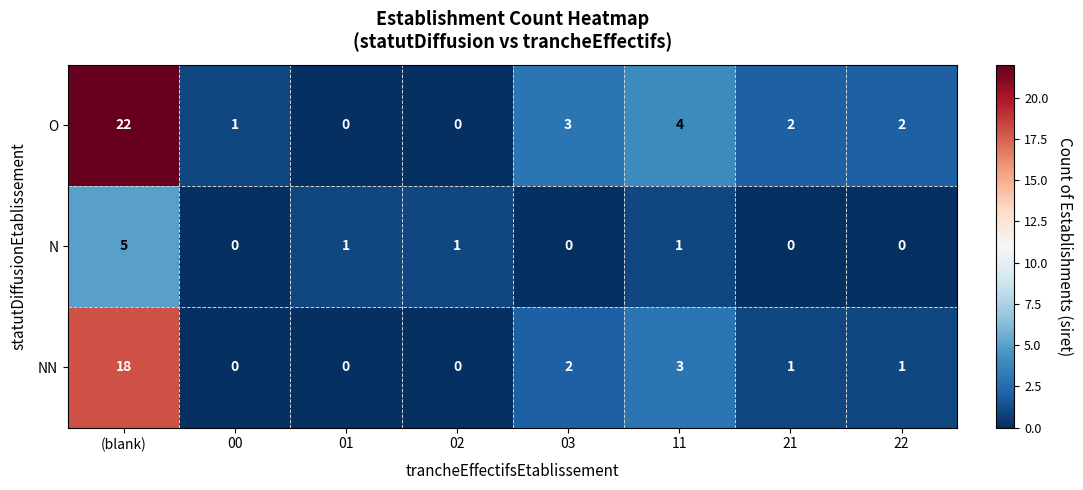

How many distinct data groups are displayed?

3